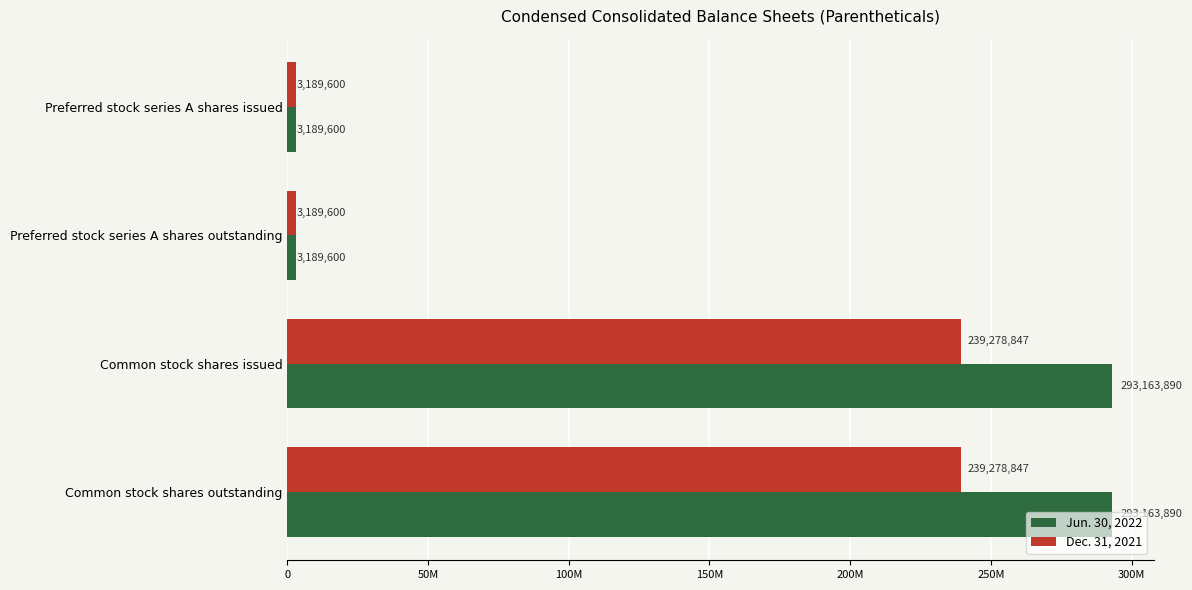

What is the value of the Jun. 30, 2022 bar at the 3rd from the left?

293163890